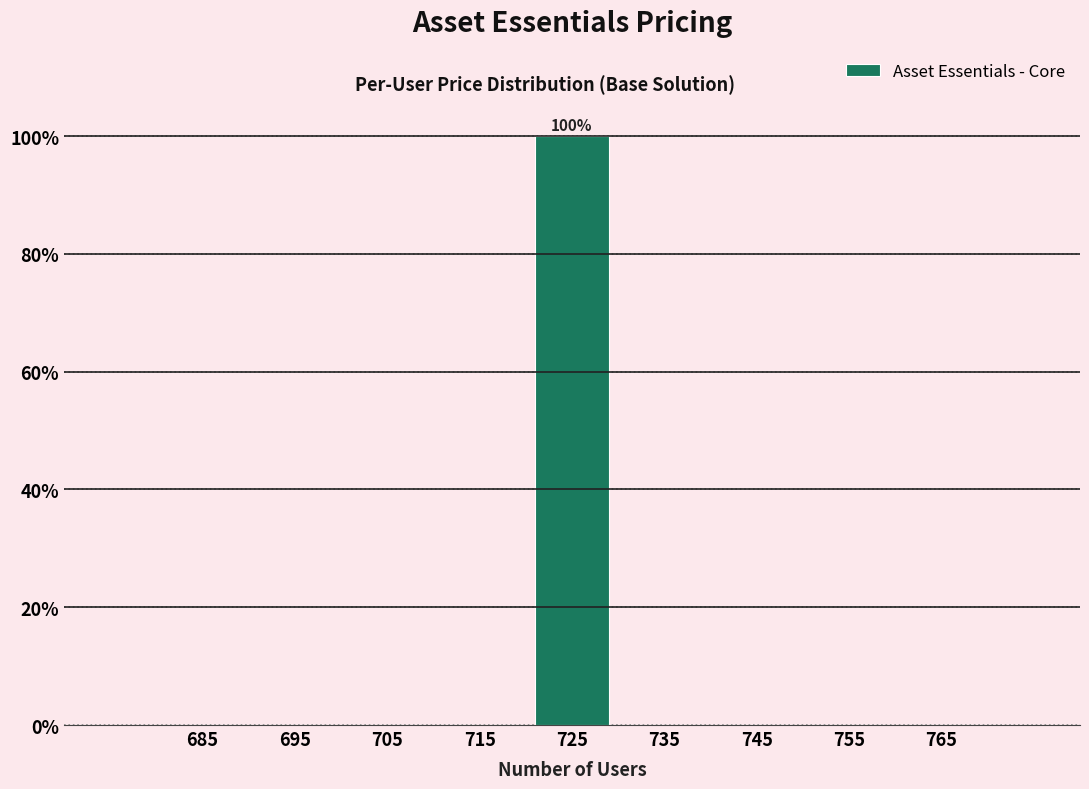

Which range on the x-axis has the tallest bar?

720 to 730